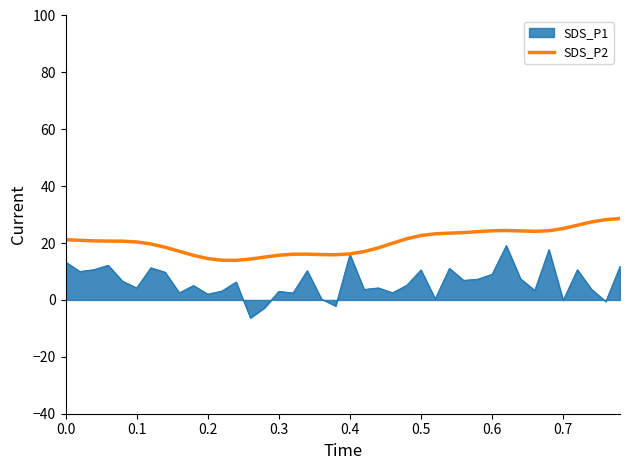

List the series in order of their overall mean, highest first.

SDS_P2, SDS_P1